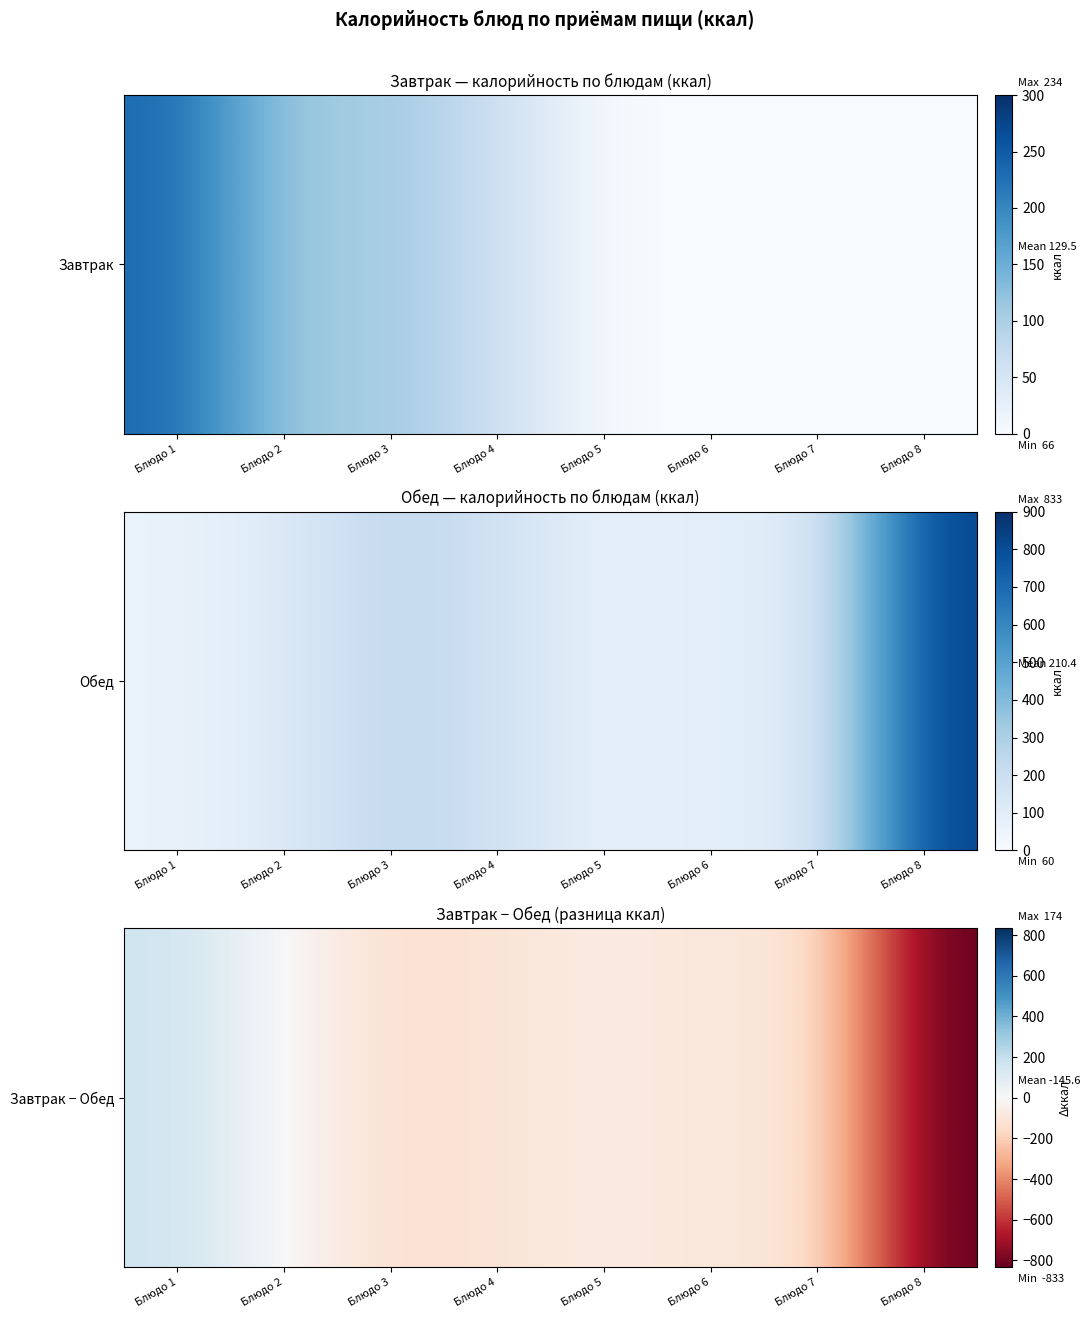

What is the average value?

-146